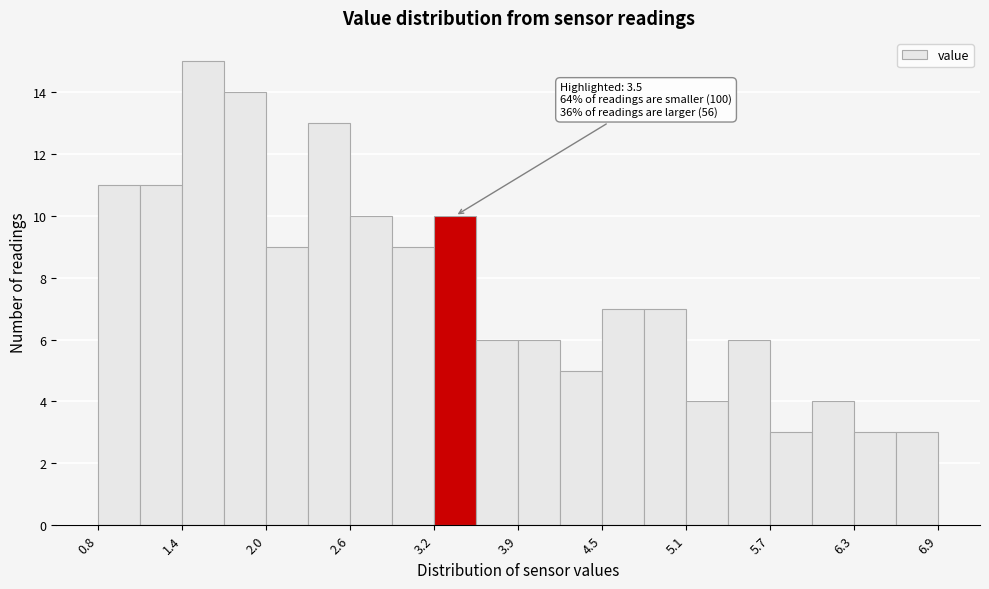

Around what value on the x-axis is the tallest bar? Give the approximate position of its centre, as read against the axis.

1.6